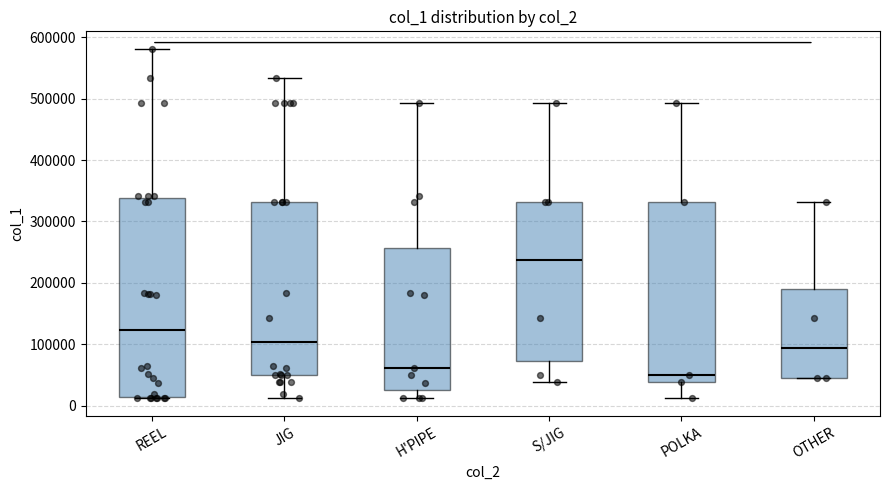

Comparing the boxes themselves (not the whiskers), which one is the tallest?

REEL